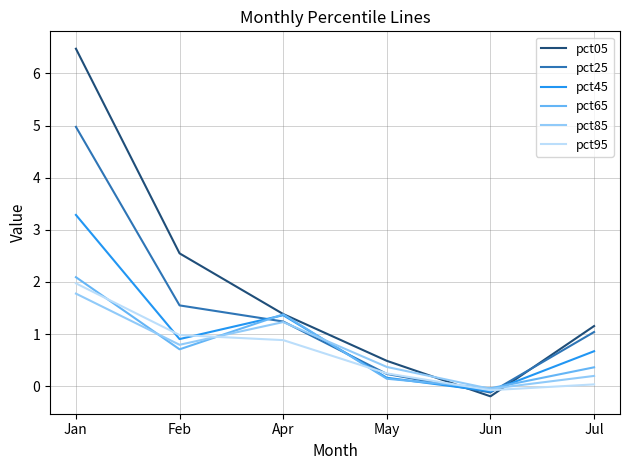

Which series has the largest total across all categories?

pct05